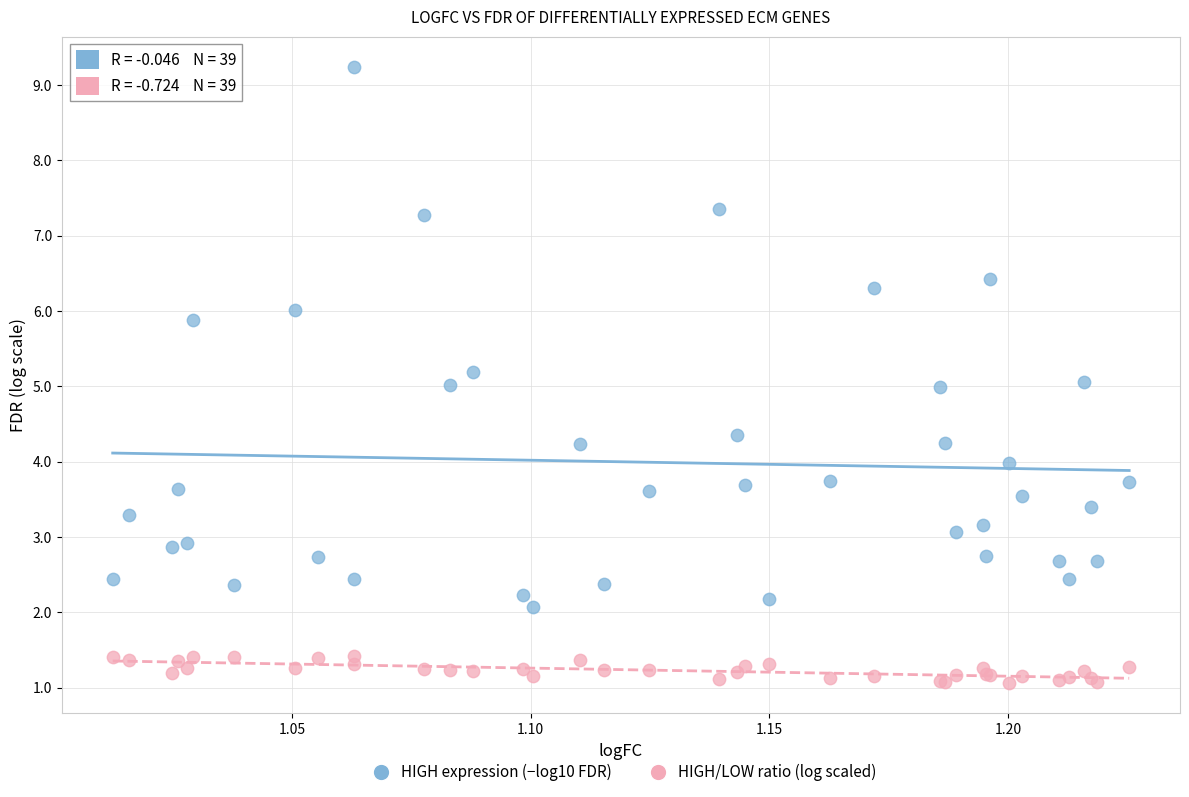

Which series has the widest spread of Y values?

HIGH expression (−log10 FDR)